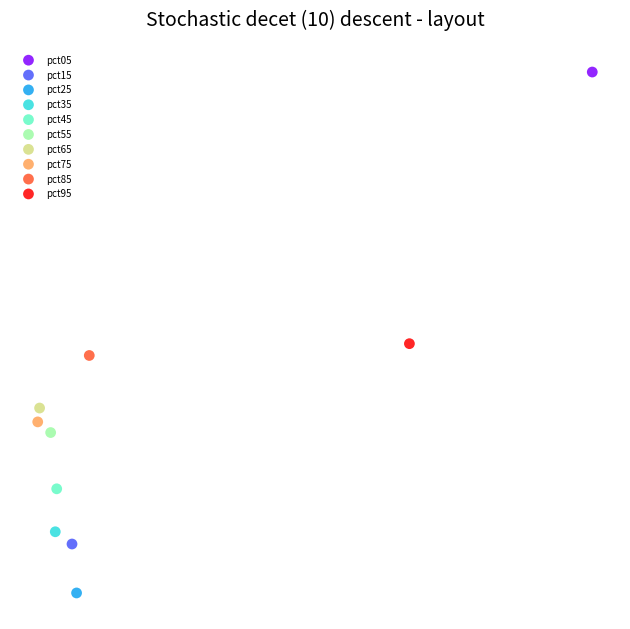

Which series contains the highest Y value?

pct05